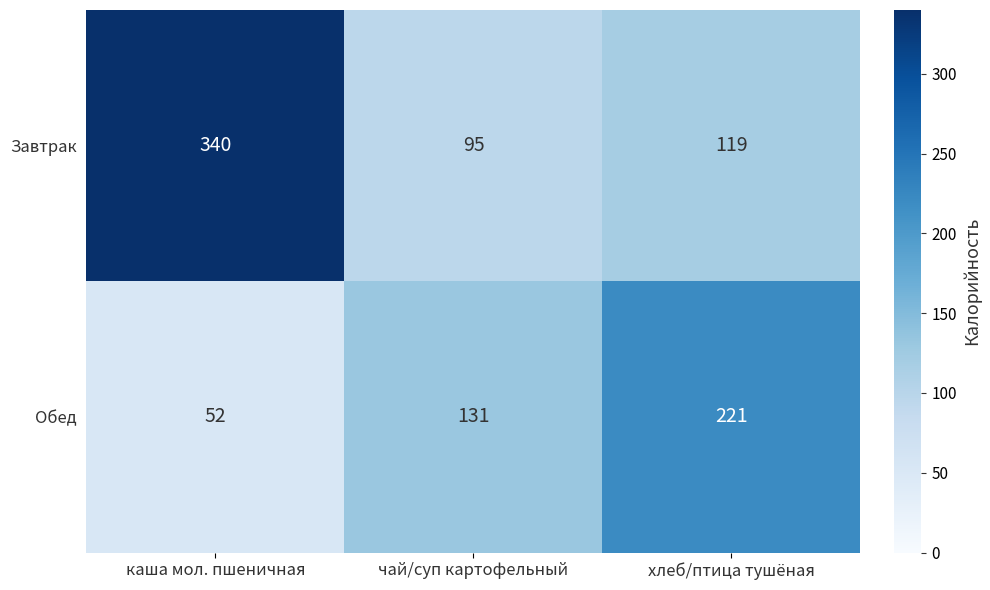

Which series has the widest spread of values?

Завтрак